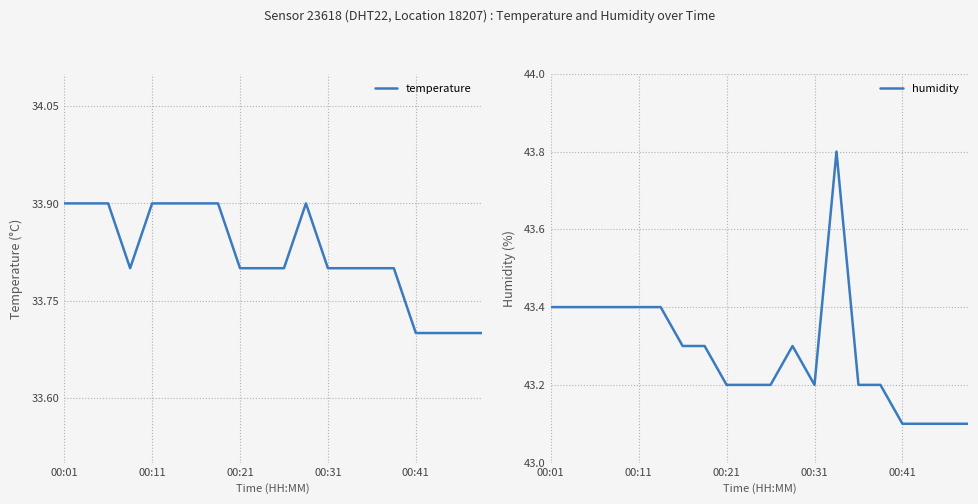

What are all the series names shown in the legend?

temperature, humidity